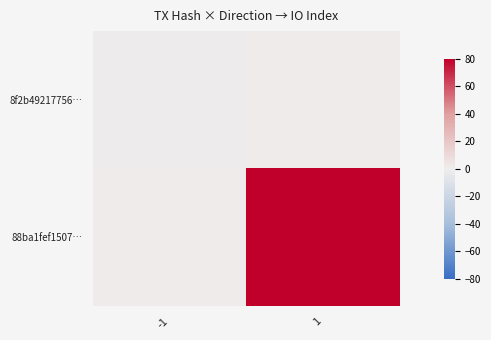

Which series has the largest total across all categories?

88ba1fef1507…